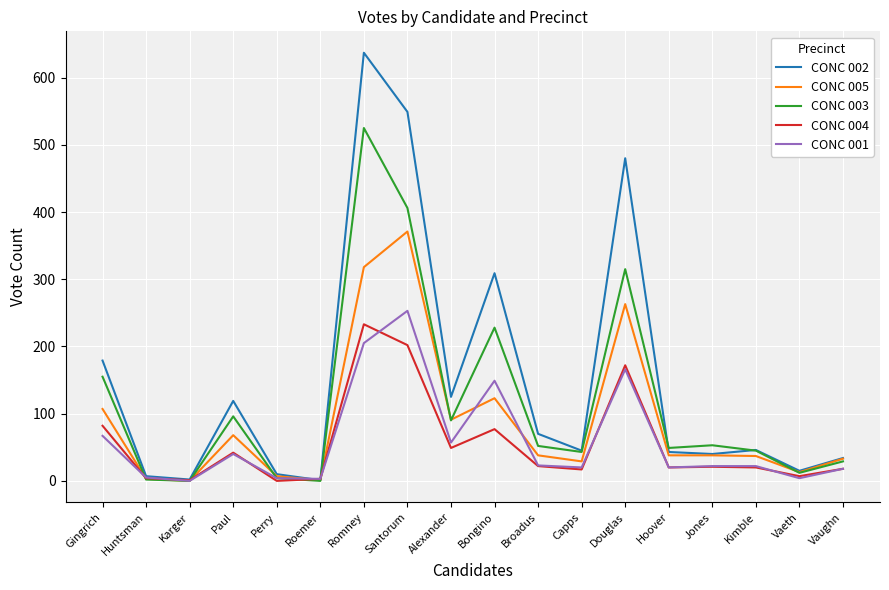

Does the chart have visible grid lines?

Yes